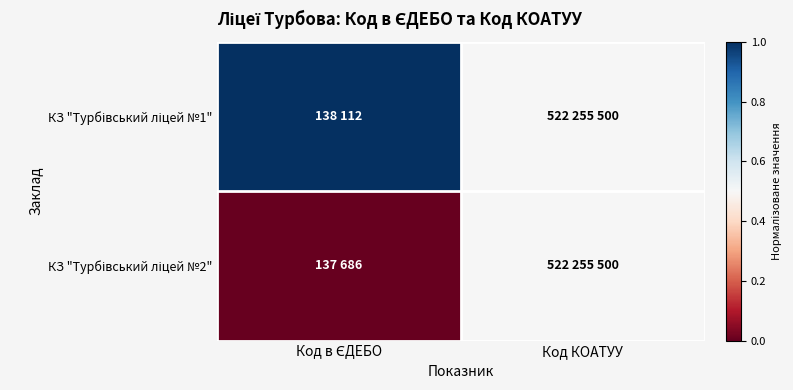

How many data points does each series have?

2